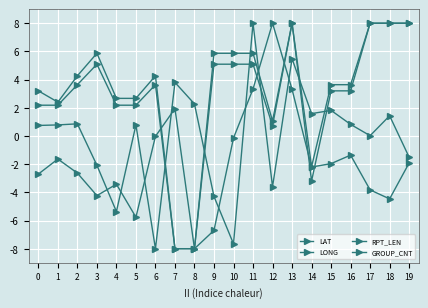

Which label corresponds to the smallest value in the chart?

6